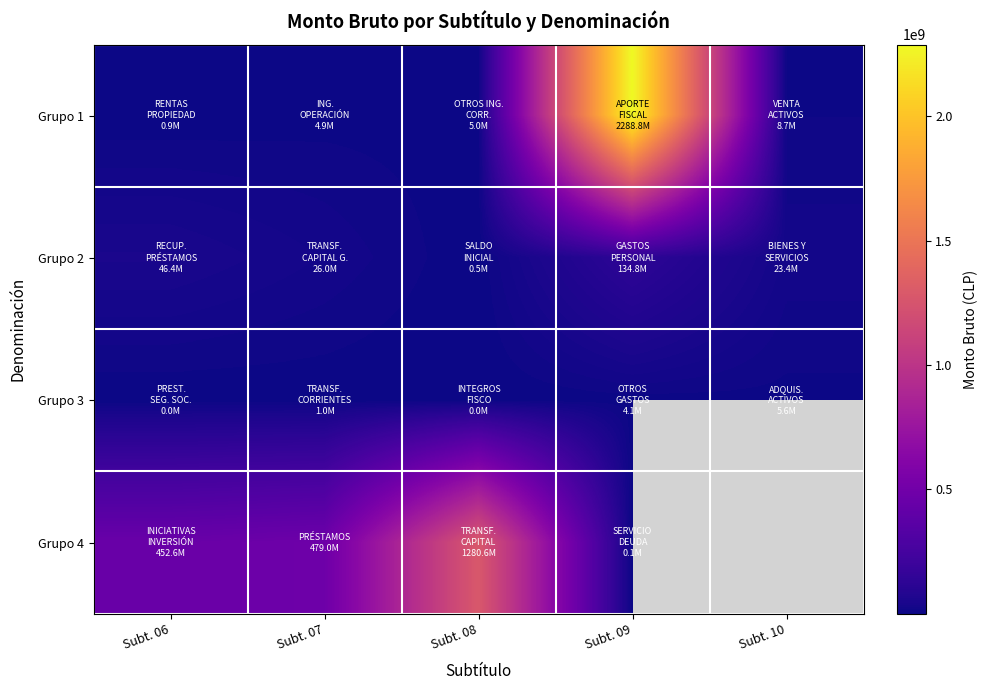

What is the difference between the highest and lowest values at Subt. 09?

2288757847.0